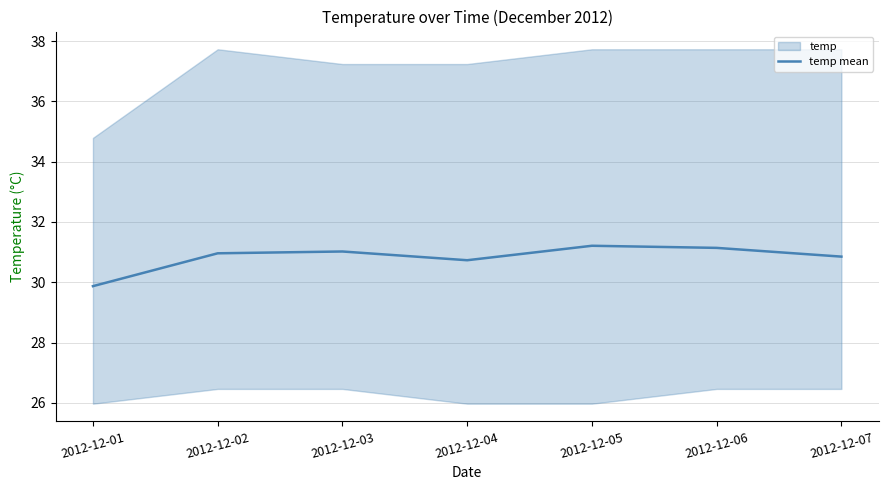

What is the value of the 4th point from the left?

30.7